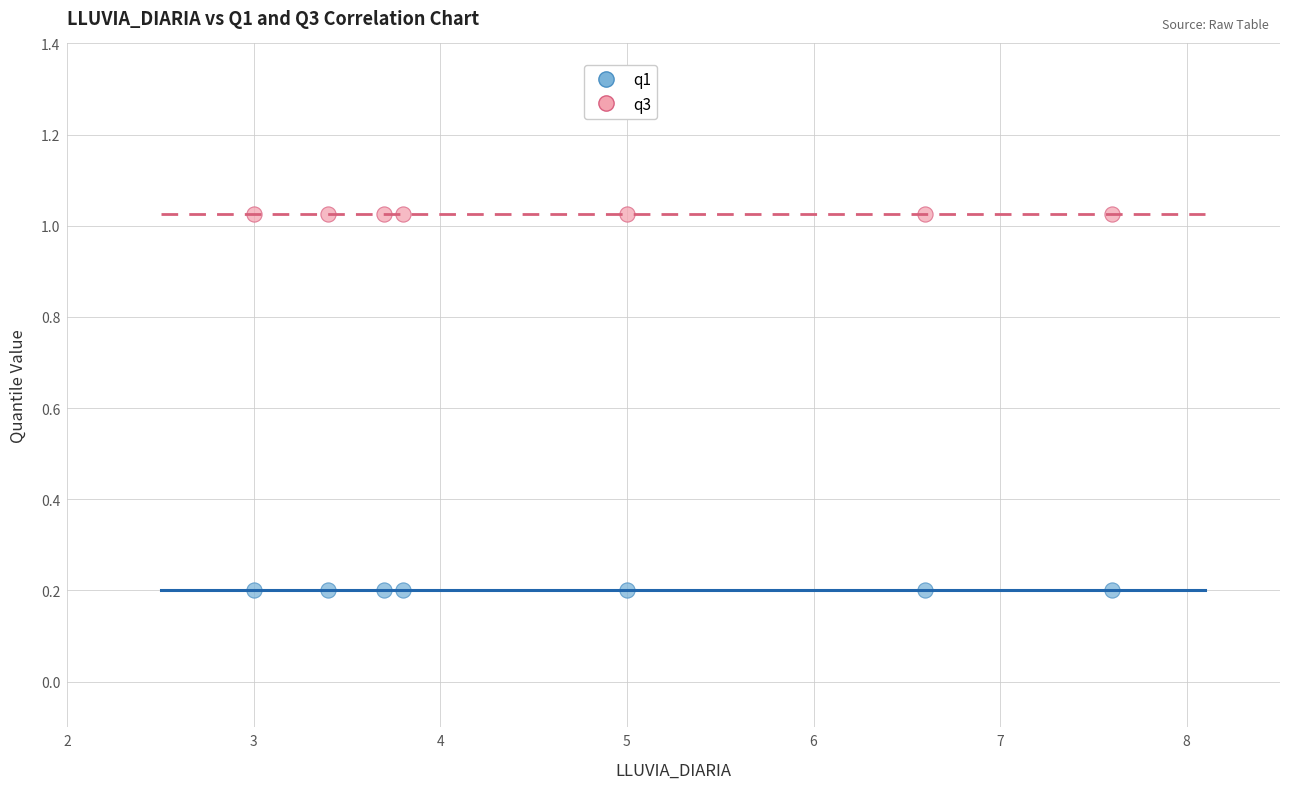

Which series reaches the minimum Y coordinate?

q1